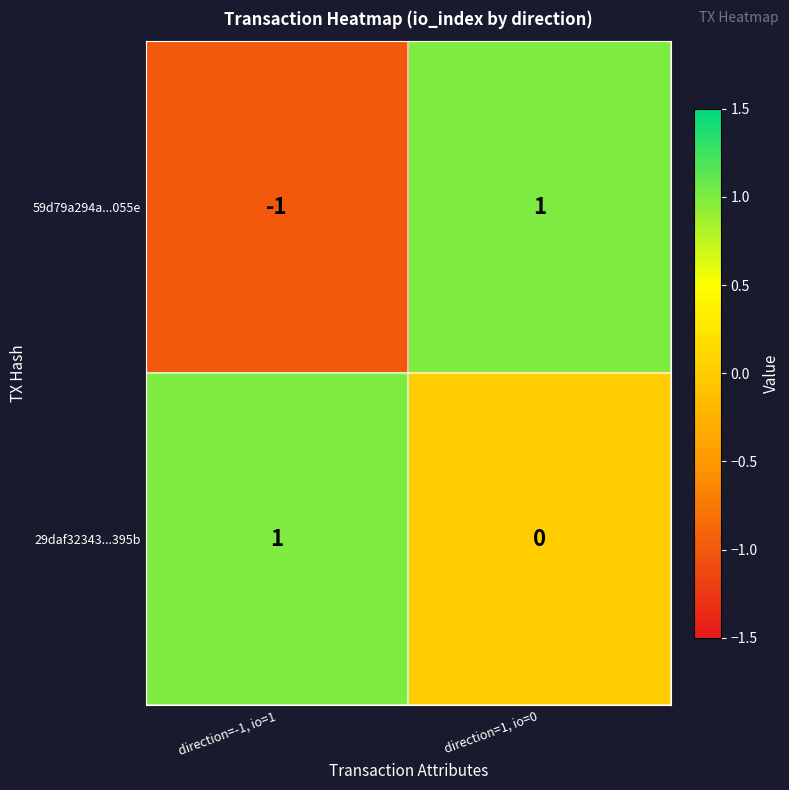

How many series are shown in this chart?

2